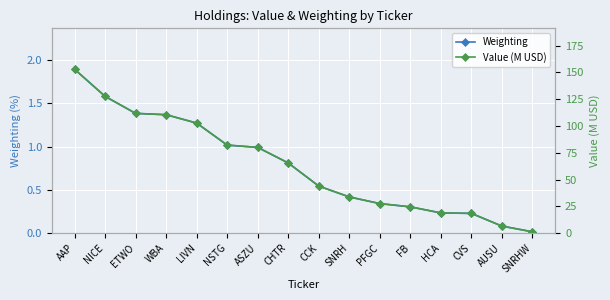

Which series has the widest spread of values?

Value (M USD)